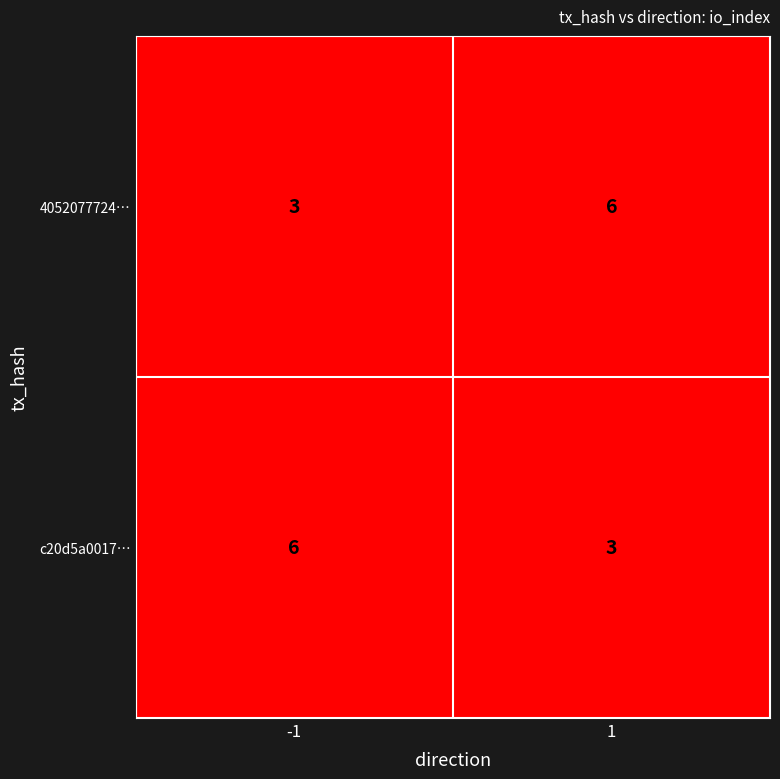

What is the maximum value shown in the chart?

6